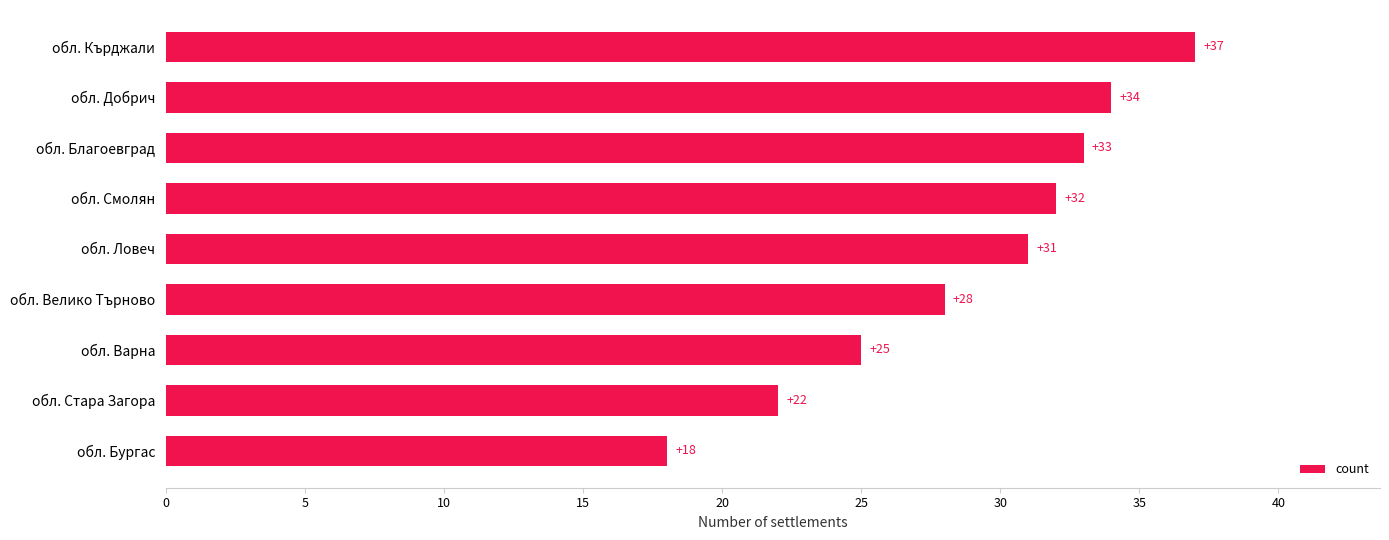

Rank the categories by value from highest to lowest.

обл. Кърджали, обл. Добрич, обл. Благоевград, обл. Смолян, обл. Ловеч, обл. Велико Търново, обл. Варна, обл. Стара Загора, обл. Бургас